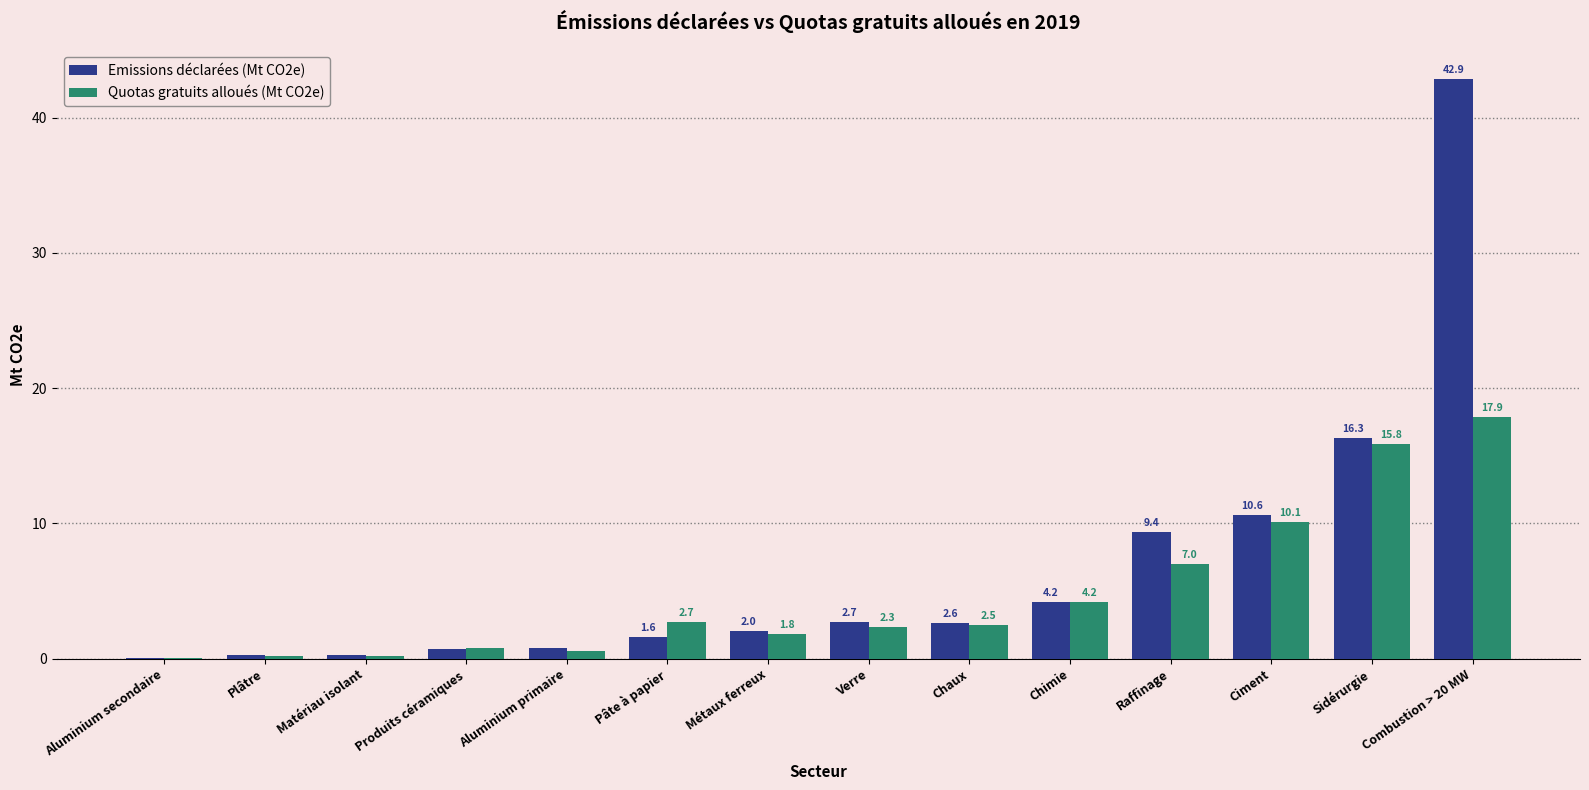

How many series are shown in this chart?

2